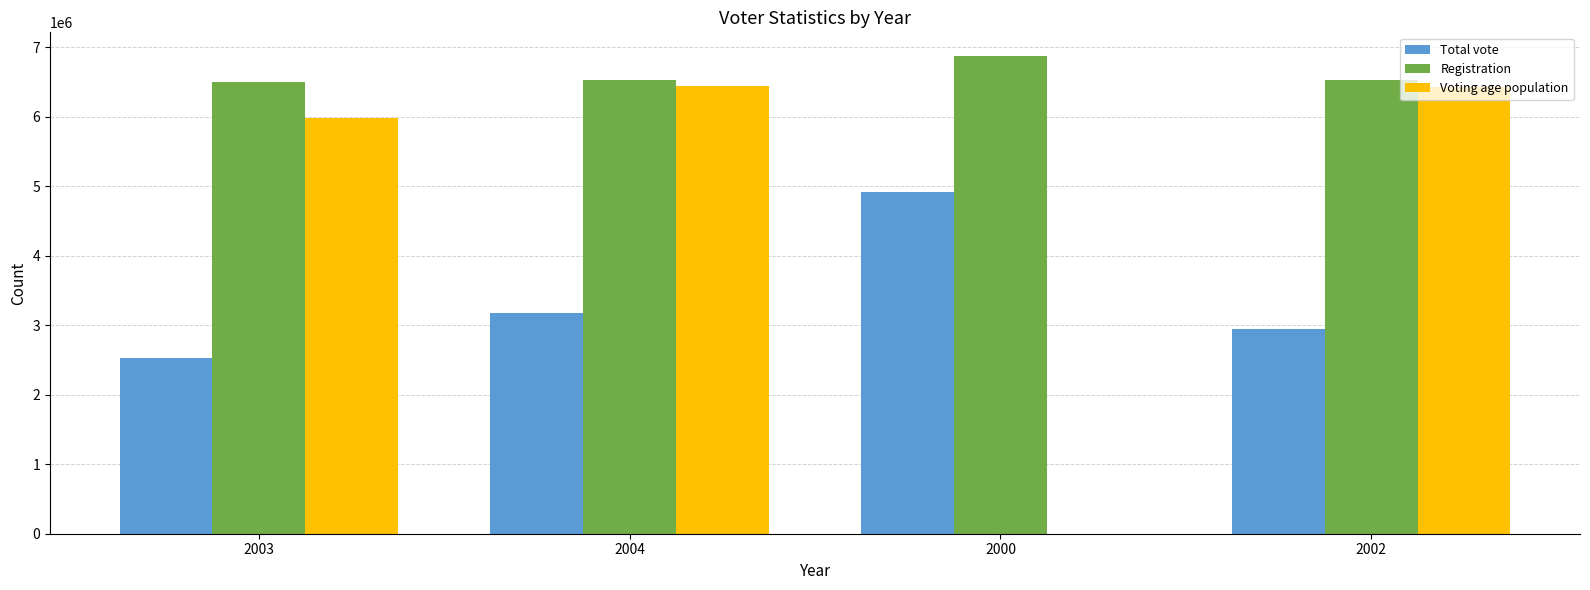

Is the value of Voting age population at 2003 greater than the value of Total vote at 2004?

Yes